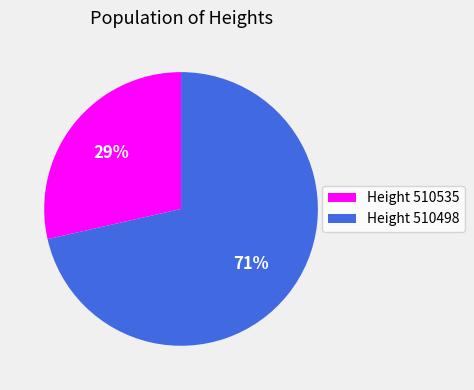

True or false: Height 510498 accounts for 63% of the total.

False